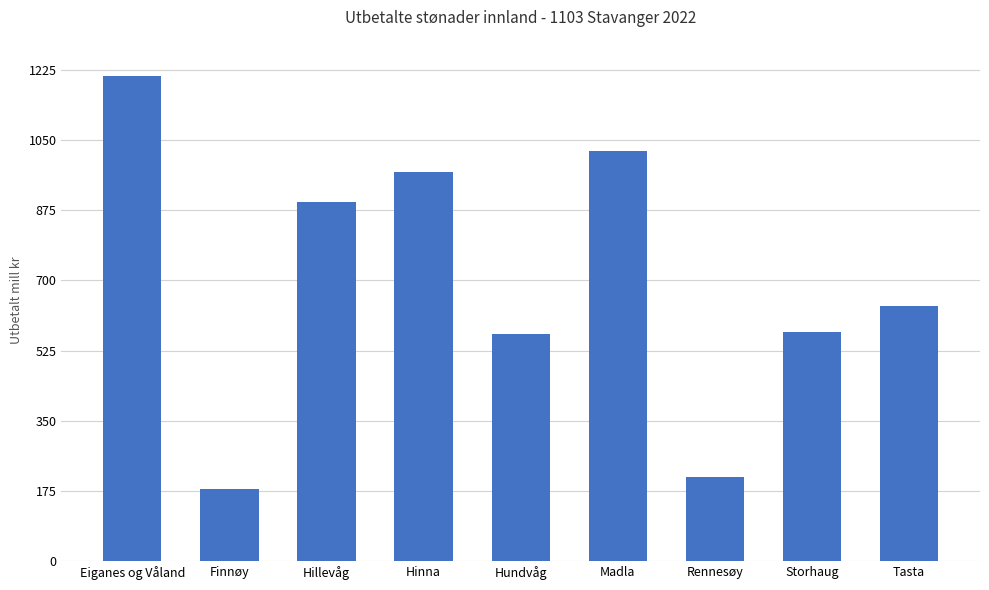

How many data points are above 637?

5